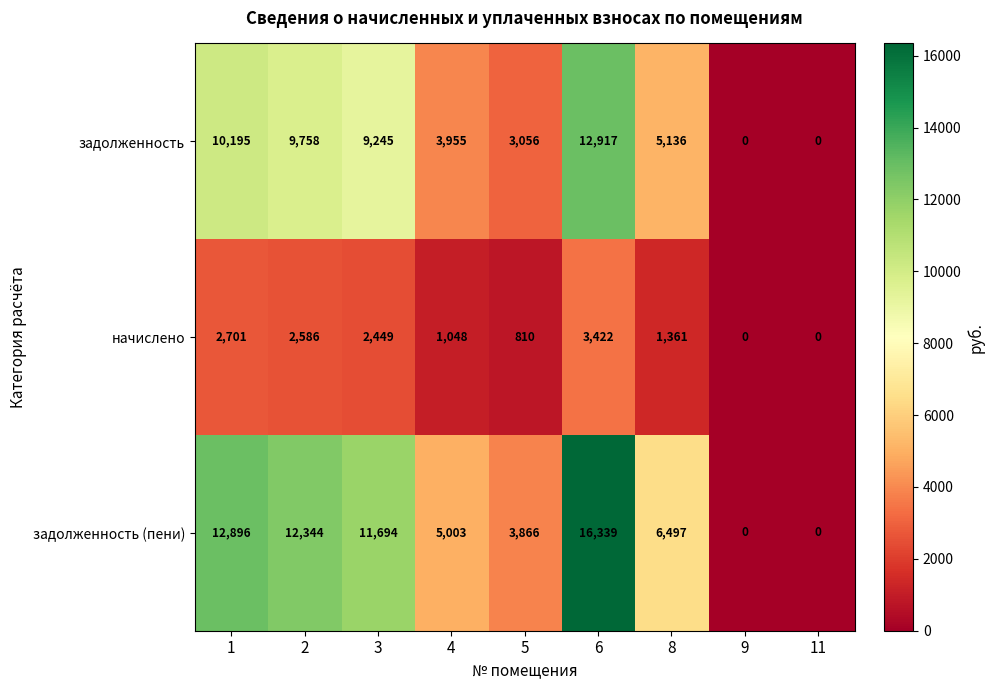

What is the approximate value of начислено at 6, to the nearest 10?

3420